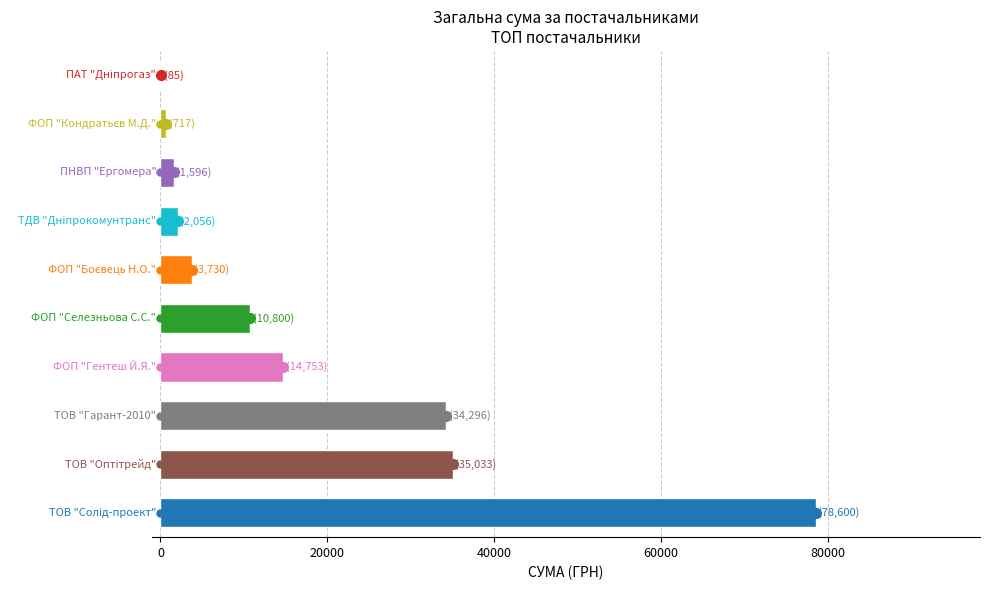

What is the greatest value displayed?

78600.0